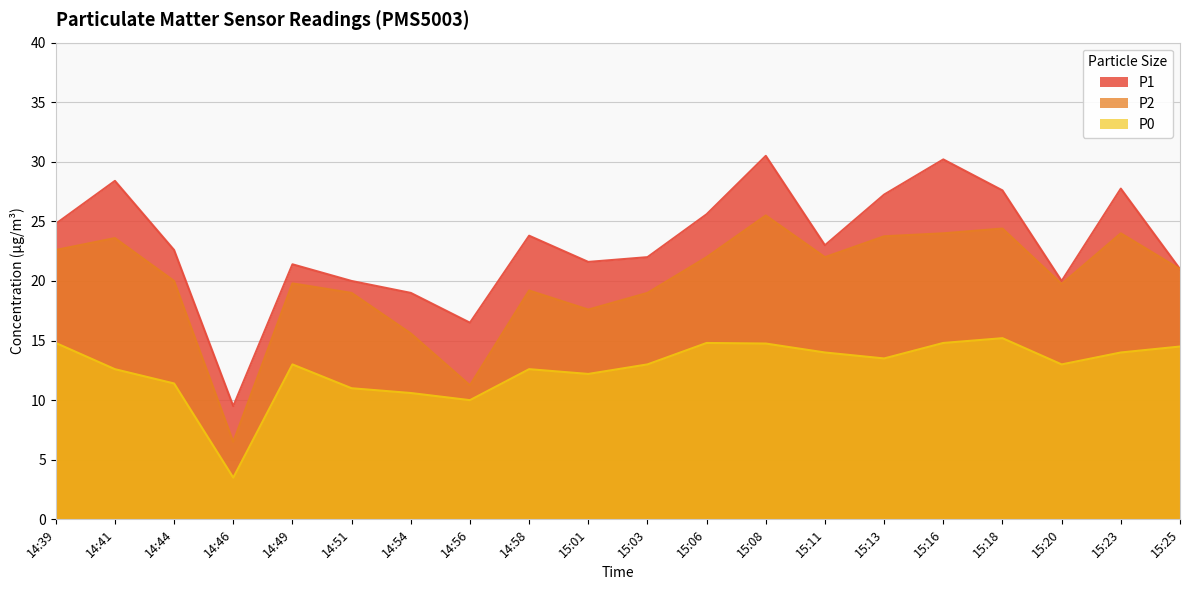

Which series has the largest total across all categories?

P1